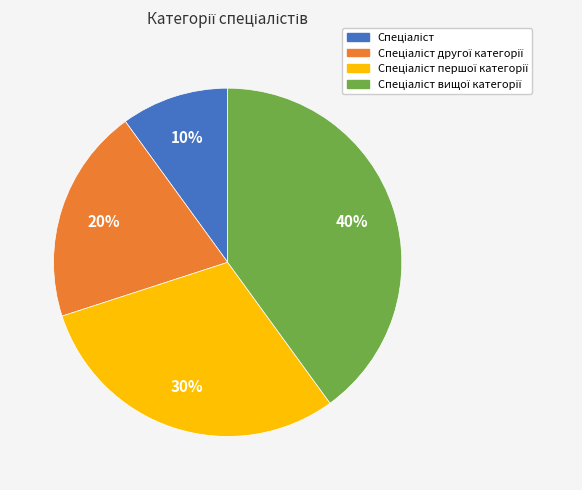

Count the number of slices in the pie.

4